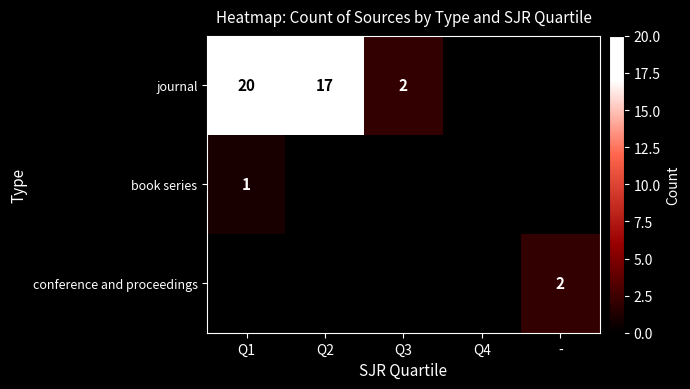

What is the total value across all series at Q3?

2